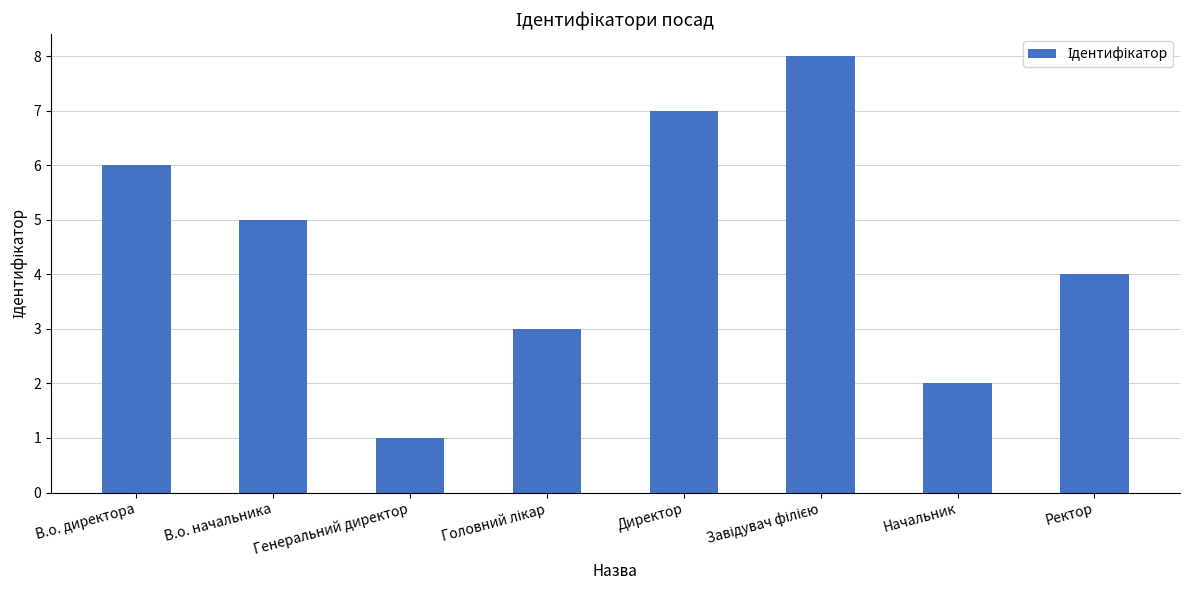

How many bars are there in total?

8